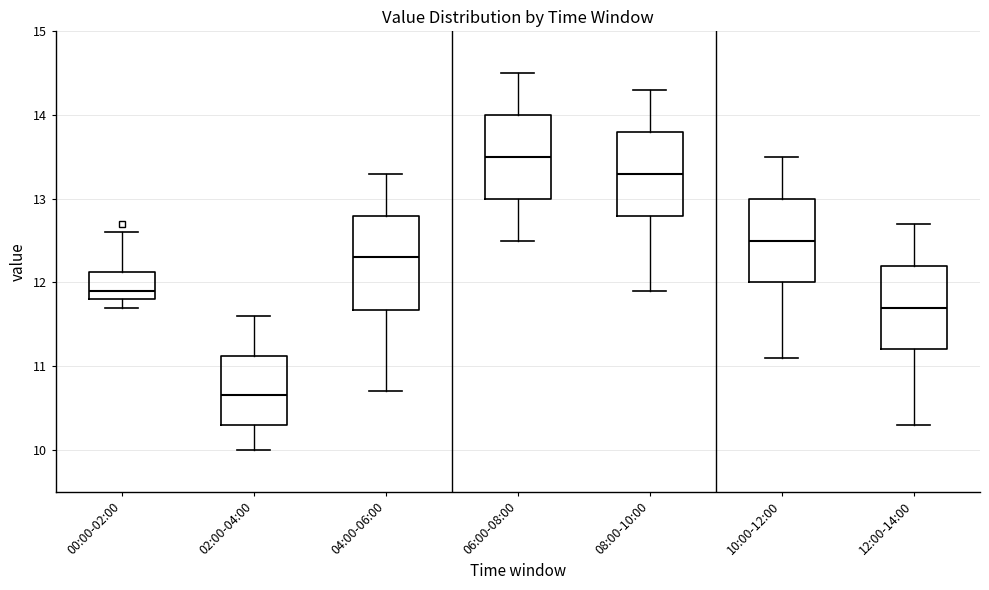

Where does the lower whisker of the box for 00:00-02:00 end on the y-axis? The values are not printed on the chart, so give them approximately, as read against the axis.

11.7